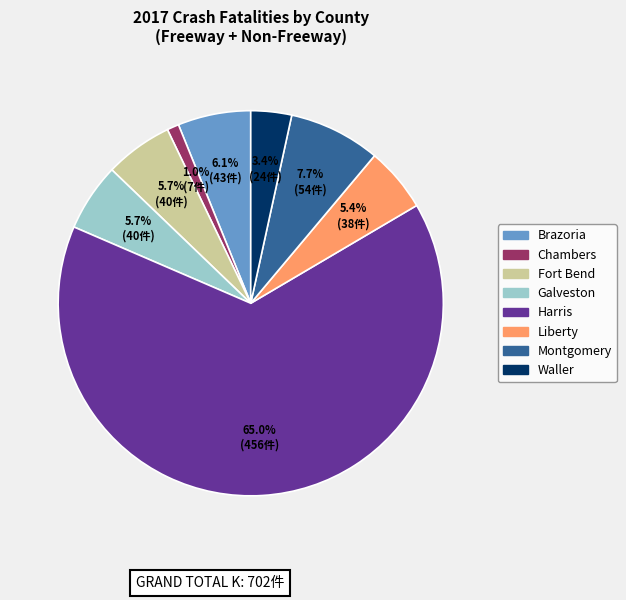

Is the sum of Brazoria and Waller greater than half?

No